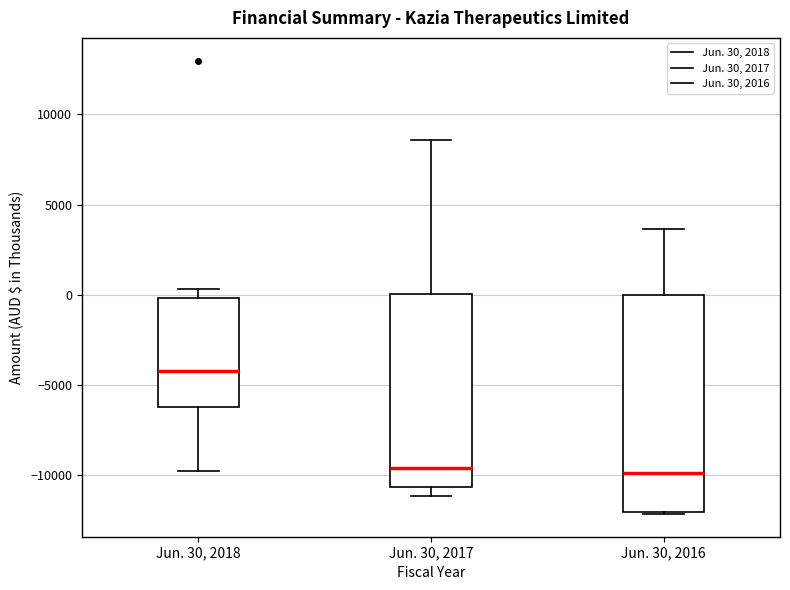

Reading left to right, read every box against the y-axis: the position of its median line, the range the box covers, and the ends of its whiskers. The values are not printed on the chart, so give them approximately, as read against the axis.

Jun. 30, 2018: median -4000, box -6000 to 0, whiskers -10000 to 500
Jun. 30, 2017: median -9500, box -10500 to 0, whiskers -11000 to 8500
Jun. 30, 2016: median -10000, box -12000 to 0, whiskers -12000 to 3500